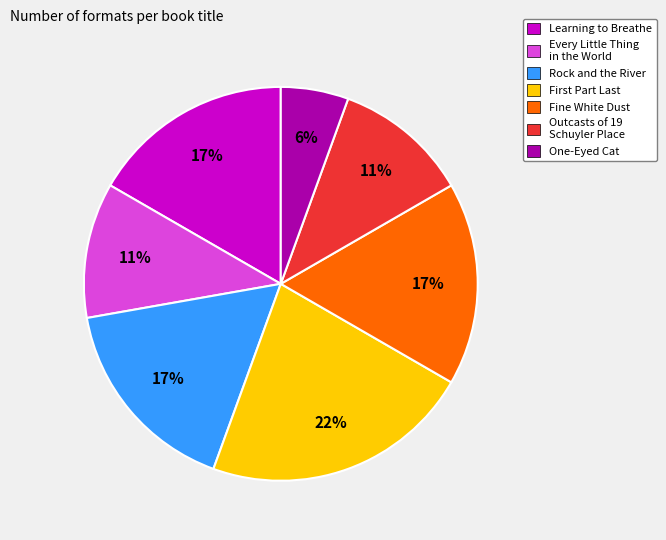

How many slices are in this pie chart?

7